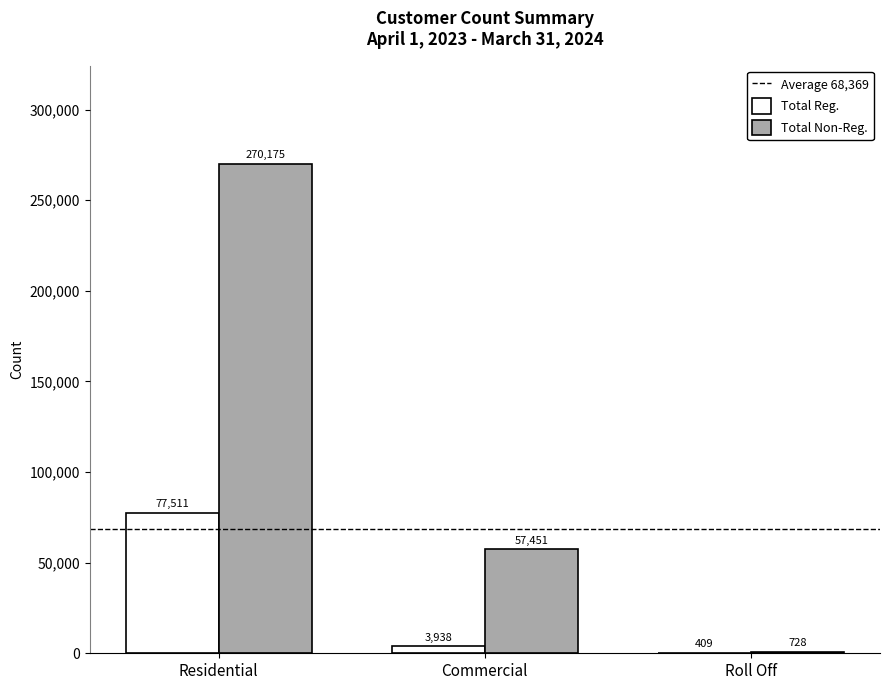

The value of Total Non-Reg. at Residential is 270175.3. True or false?

True